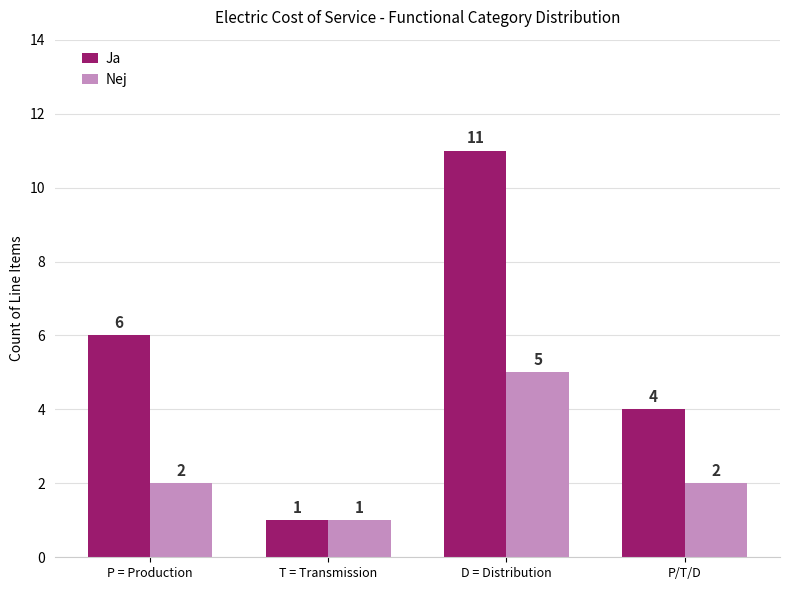

What is the spread (max minus min) of values at P = Production?

4